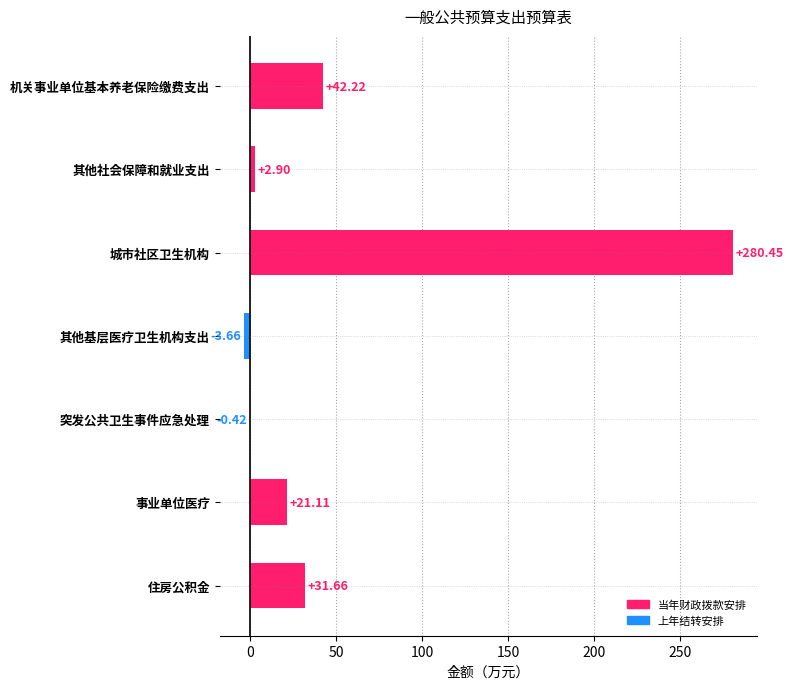

Count the number of categories in the chart.

7